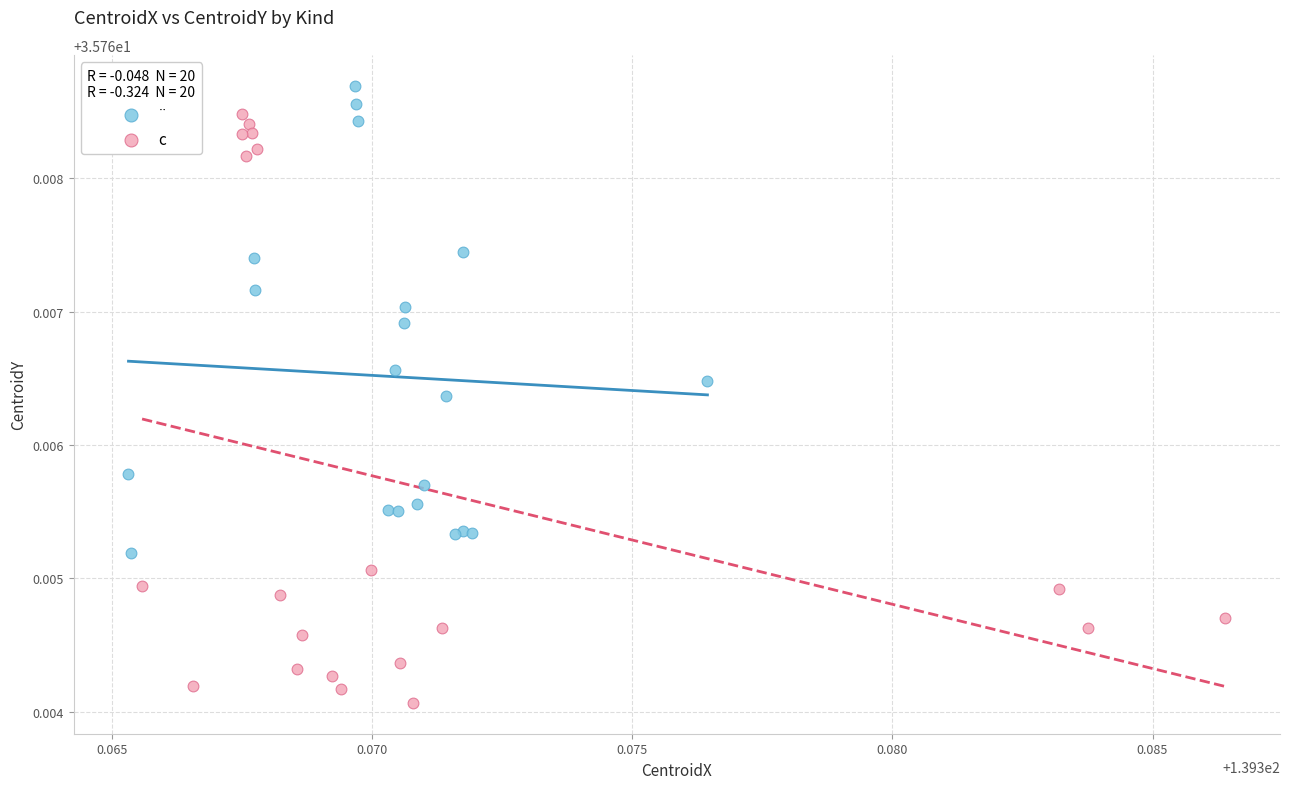

What are all the series names shown in the legend?

¨, c